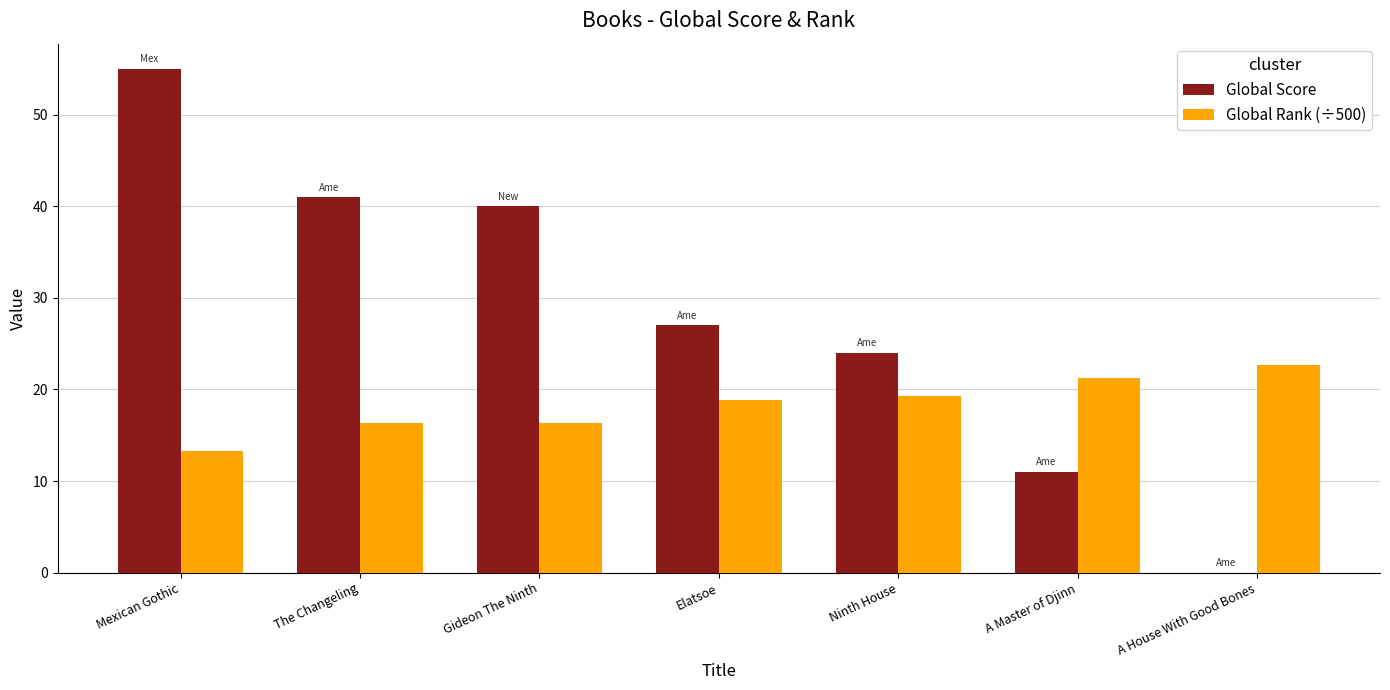

What is the sum of all Global Rank (÷500) values?

128.0